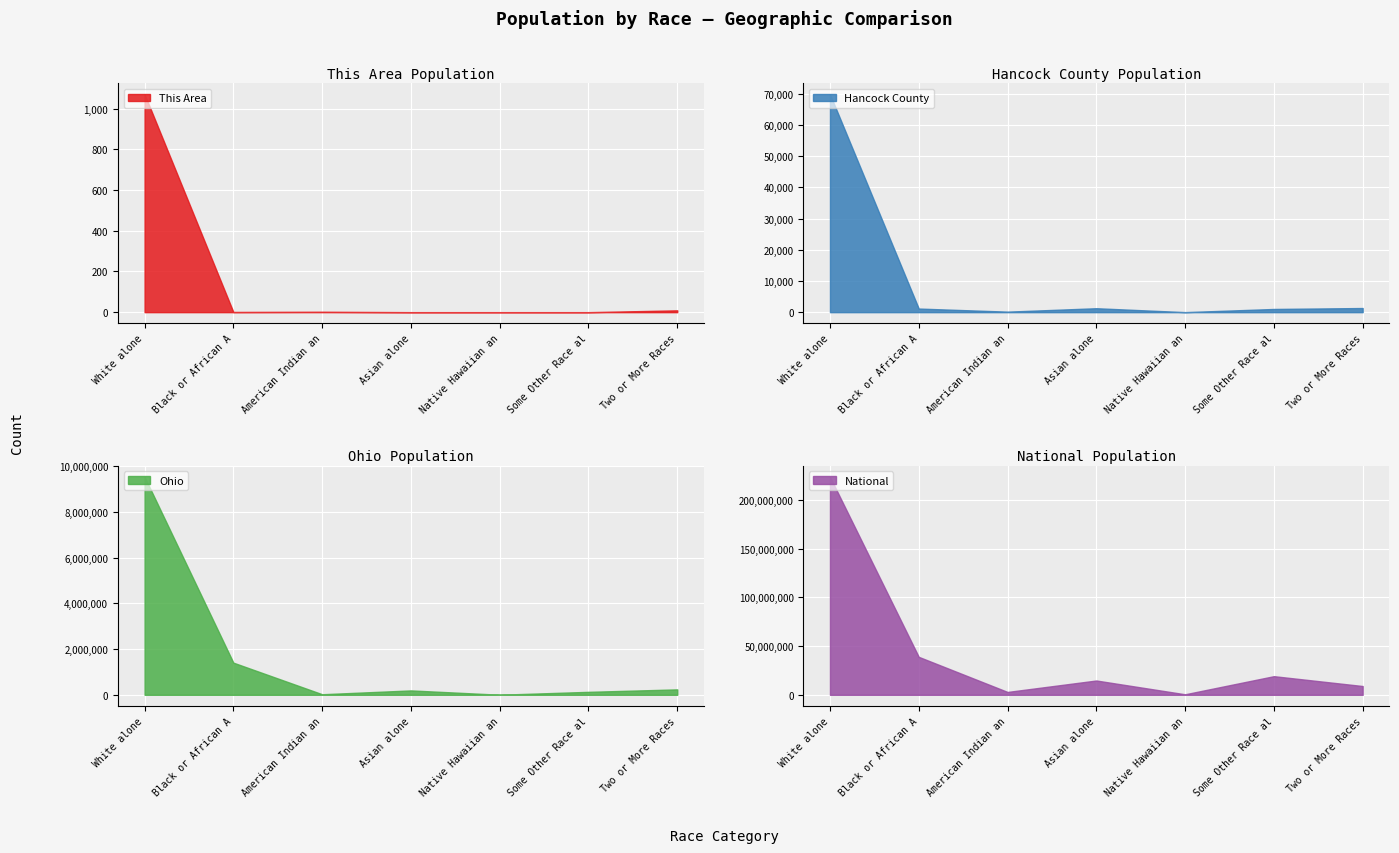

At which category does Ohio reach its first local valley?

American Indian an